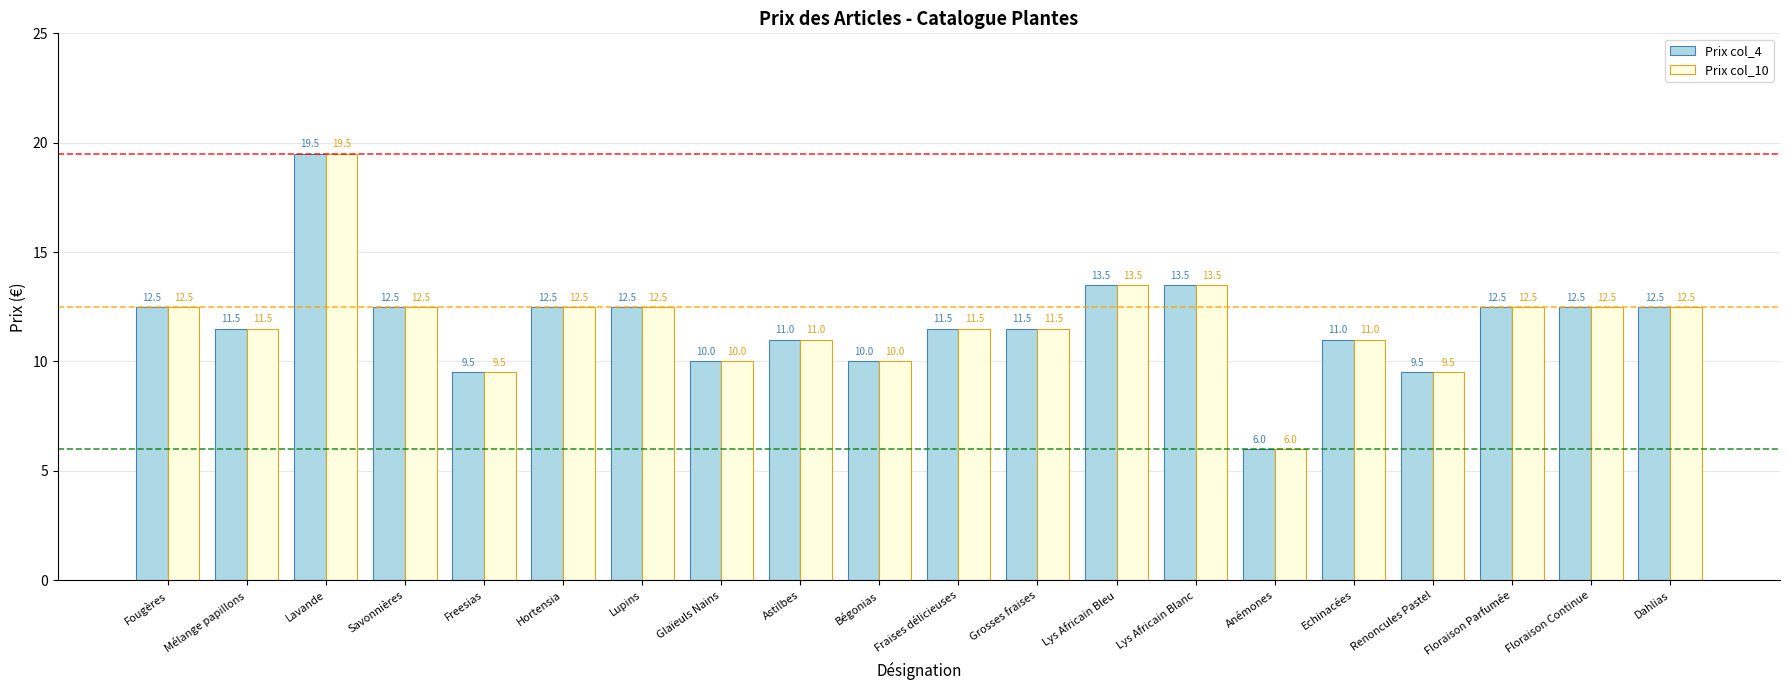

What is the sum of all Prix col_10 values?

235.5